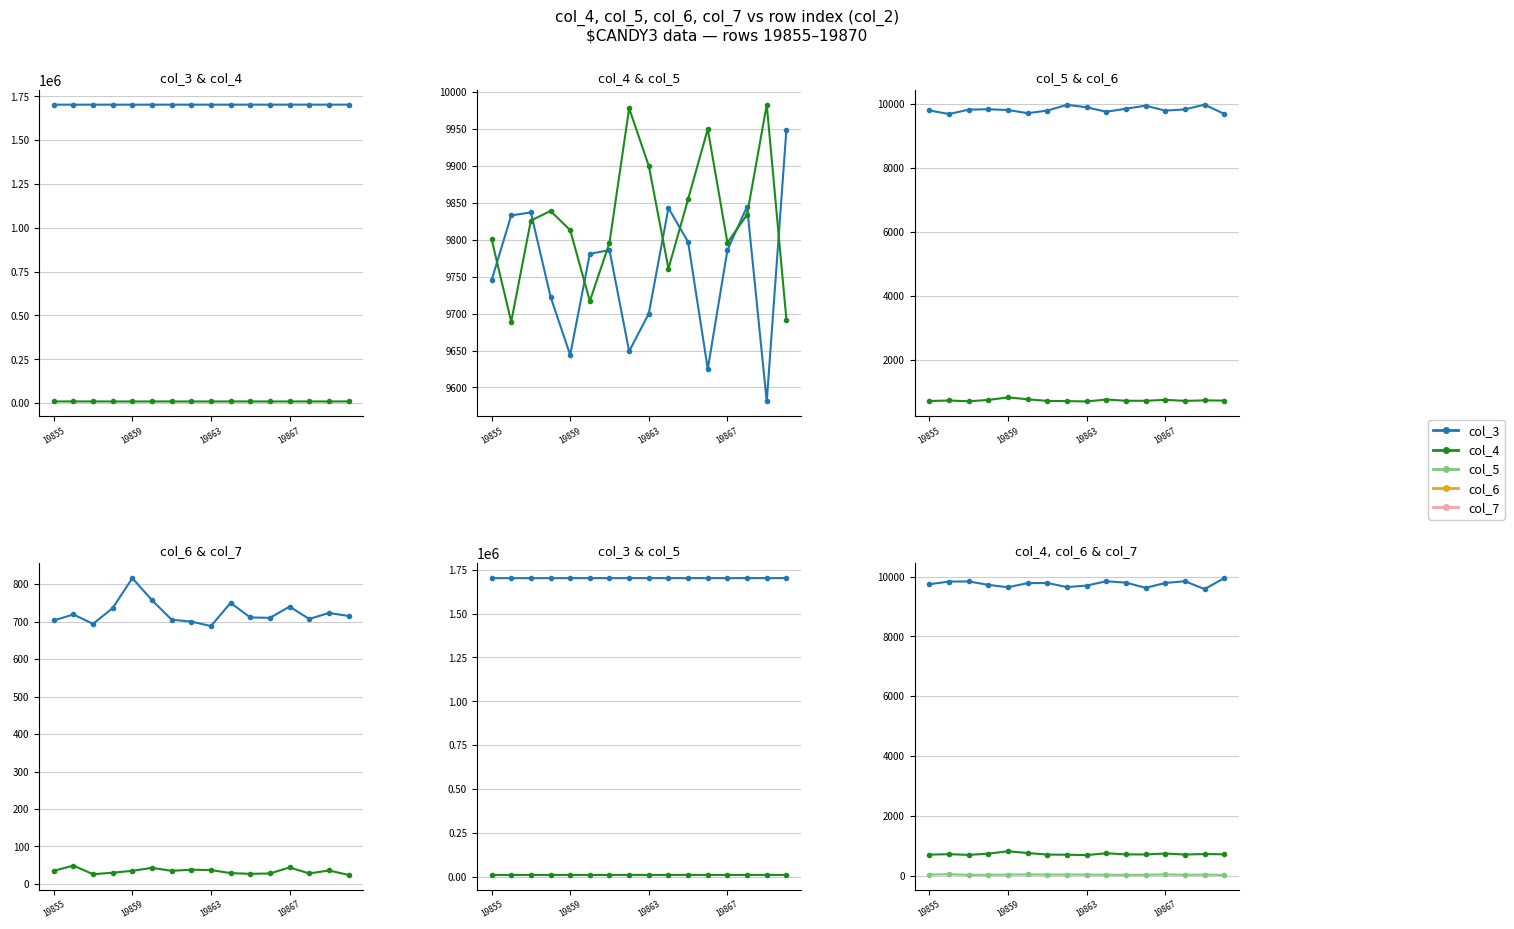

At which category is the sum across all series the highest?

13